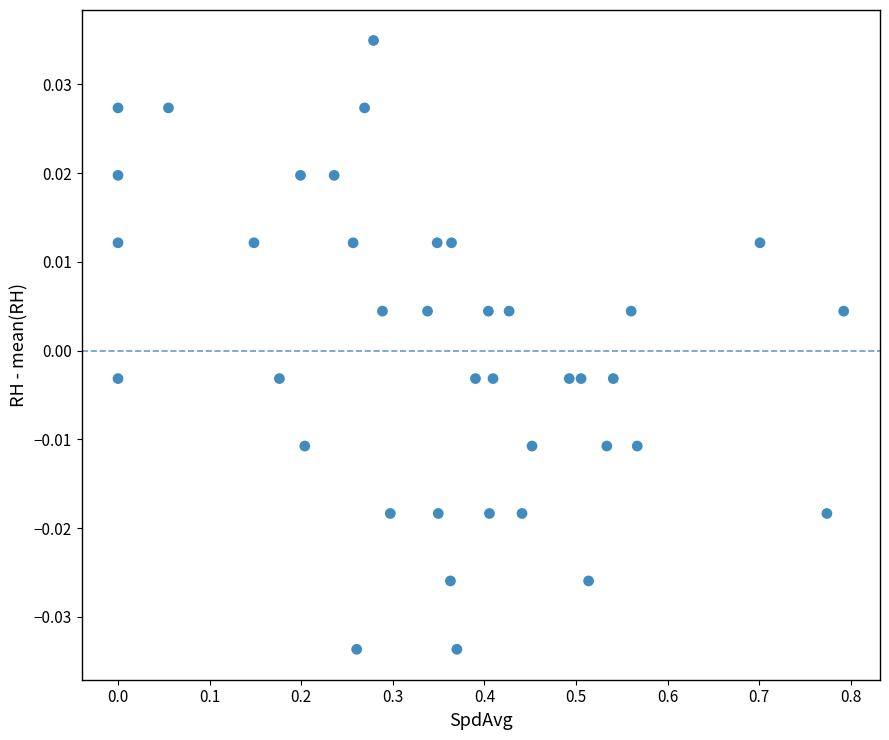

What is the range of X values (max minus min)?

0.8